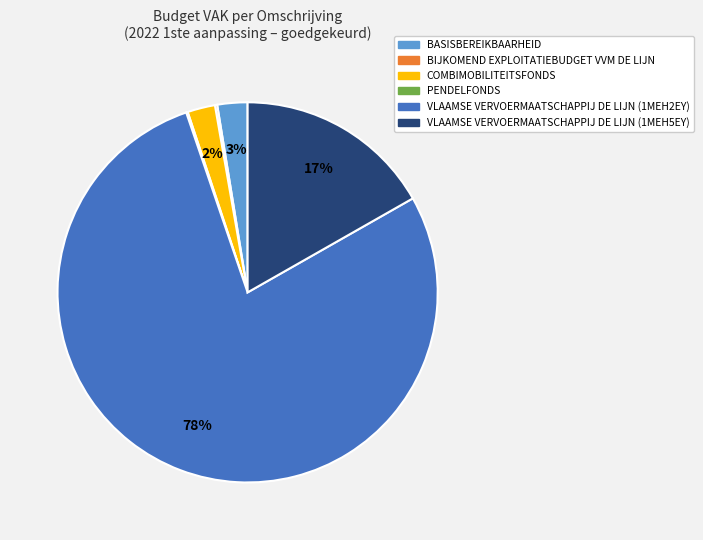

To the nearest percent, what is the combined percentage of BASISBEREIKBAARHEID and COMBIMOBILITEITSFONDS?

5%